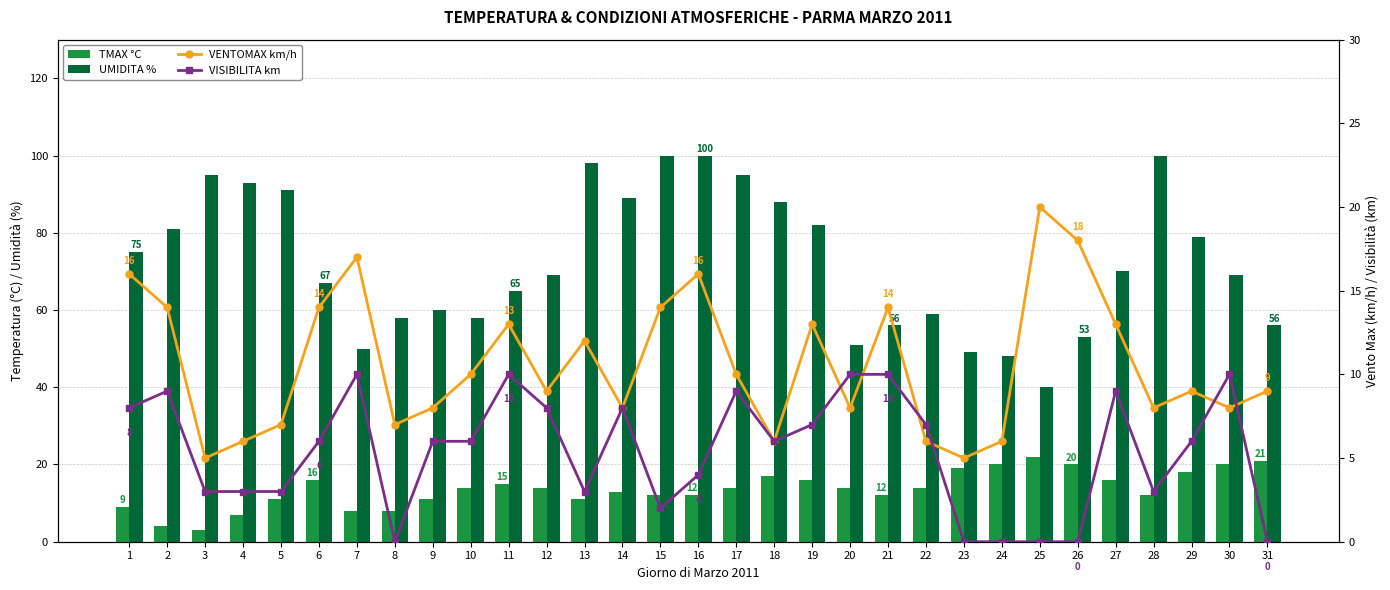

What is the spread (max minus min) of values at 23?

49